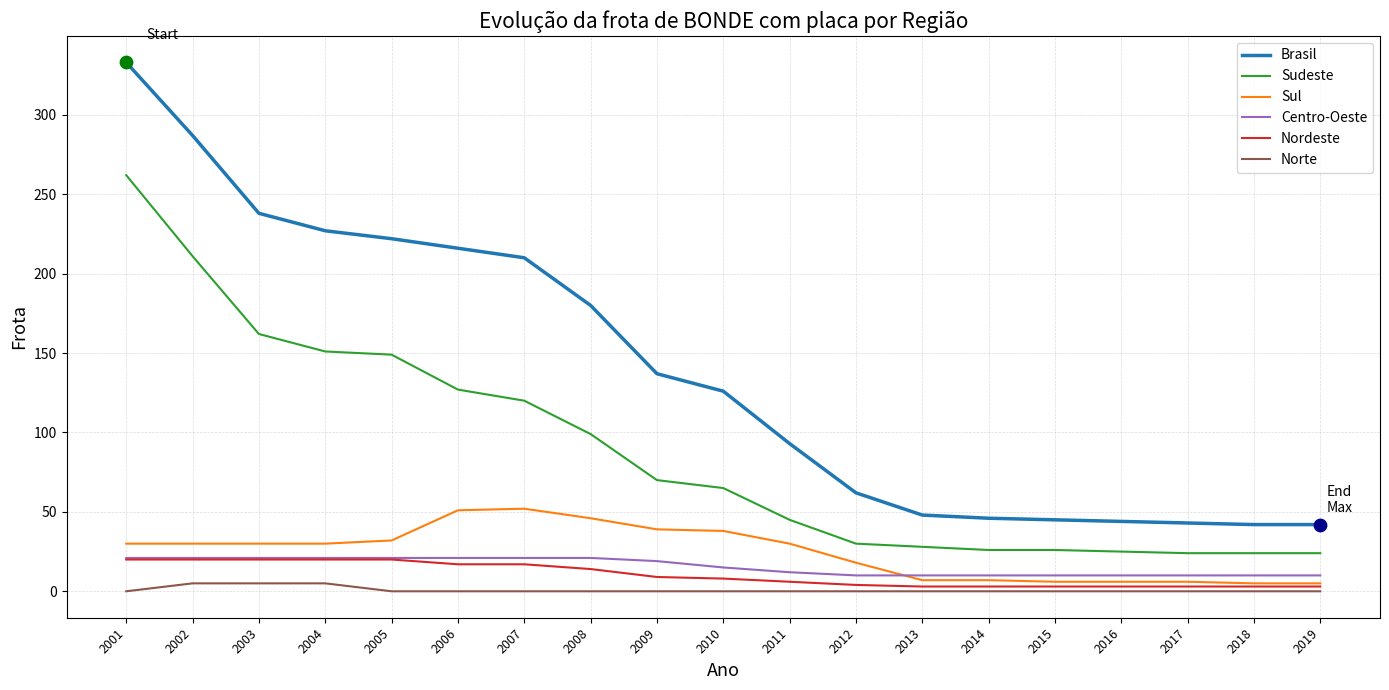

Which series changed the most between 2001 and 2010?

Brasil